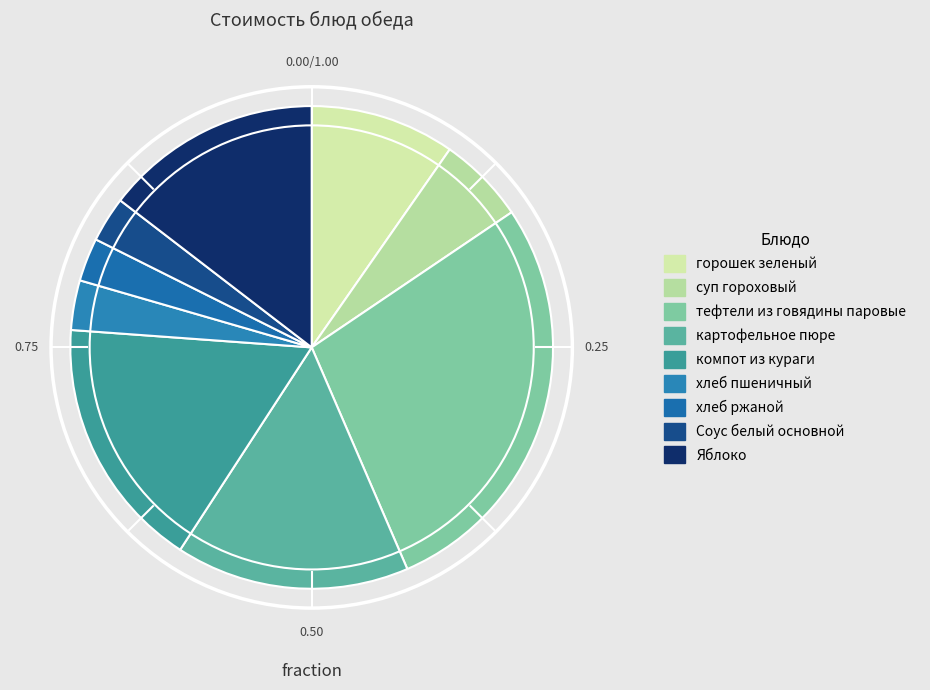

How many slices are in this pie chart?

9